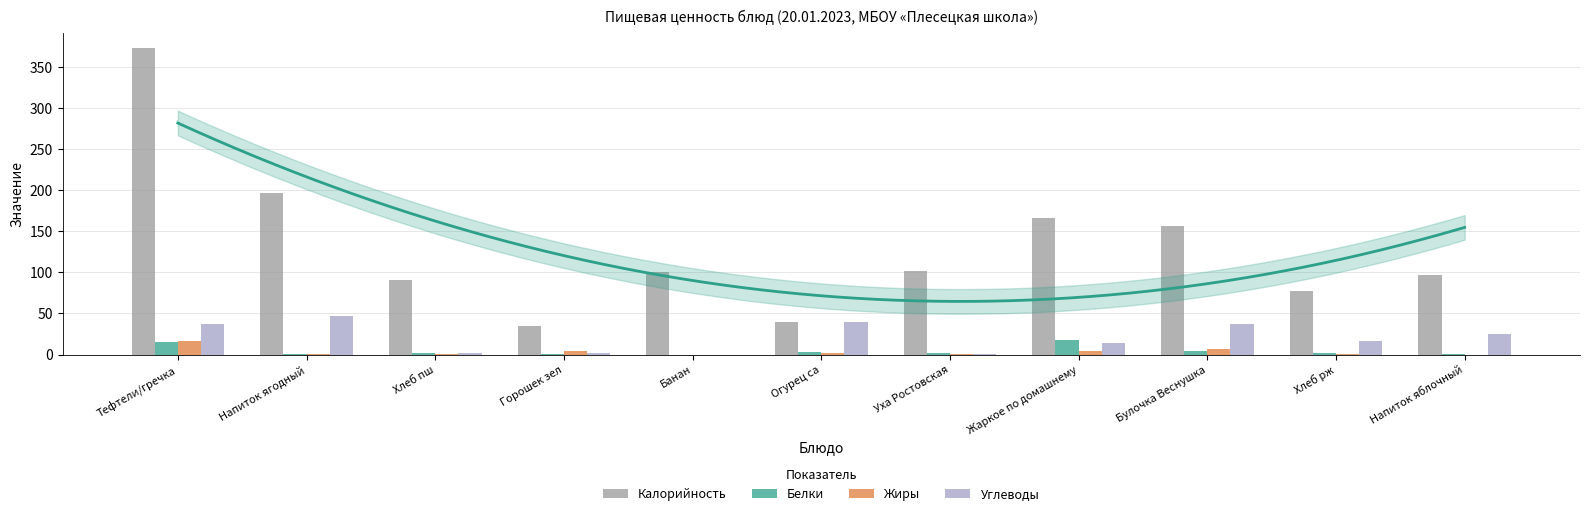

The value of Белки at Хлеб пш is 3.5. True or false?

False